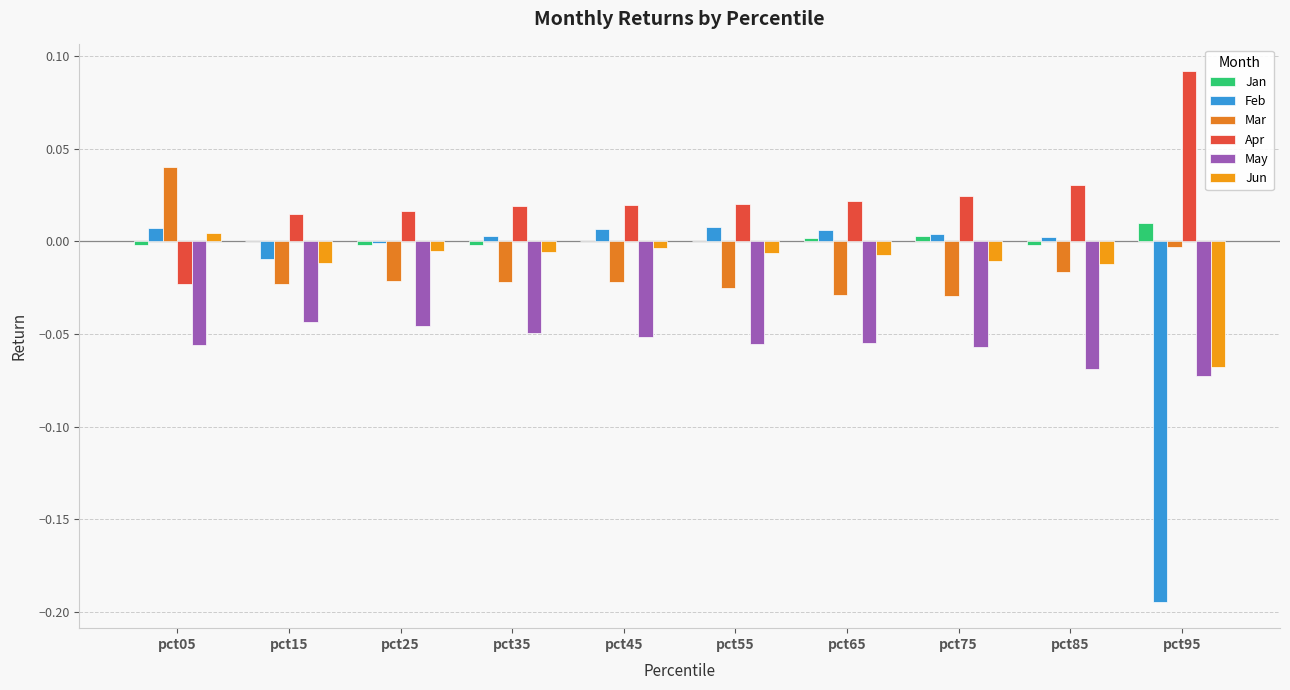

The value of Jun at pct95 is -0.1. True or false?

True